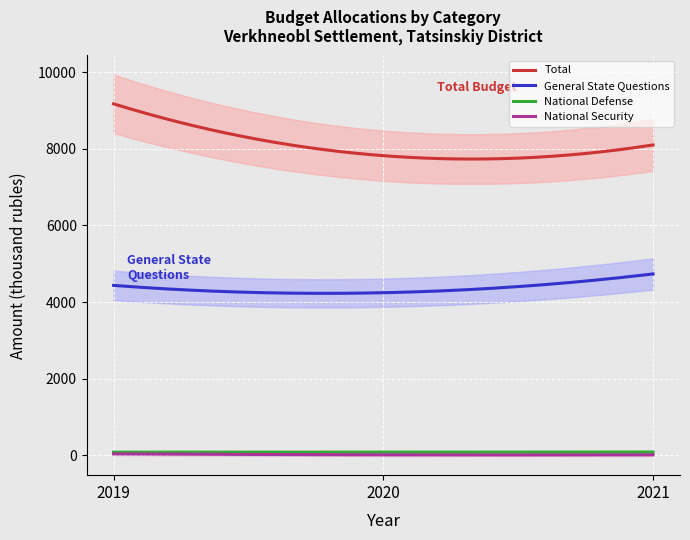

What is the spread (max minus min) of values at 2021?

8083.4